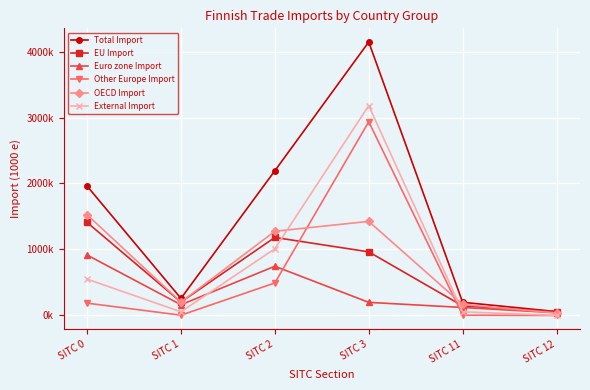

Which series changed the most between SITC 2 and SITC 3?

Other Europe Import